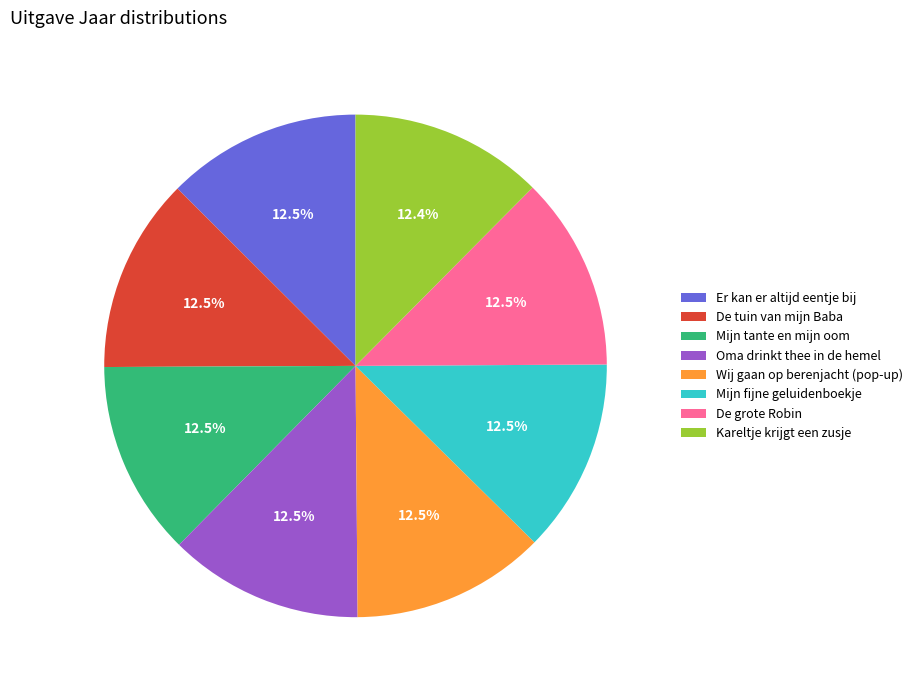

True or false: Wij gaan op berenjacht (pop-up) accounts for 1% of the total.

False